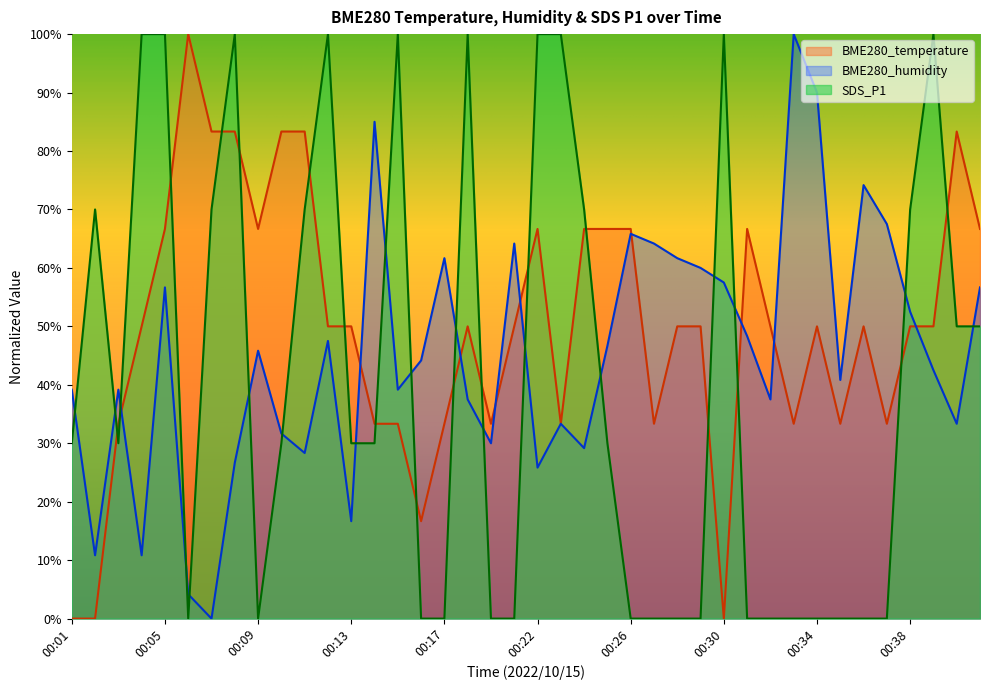

The value of SDS_P1 at 00:07 is 39.8. True or false?

False